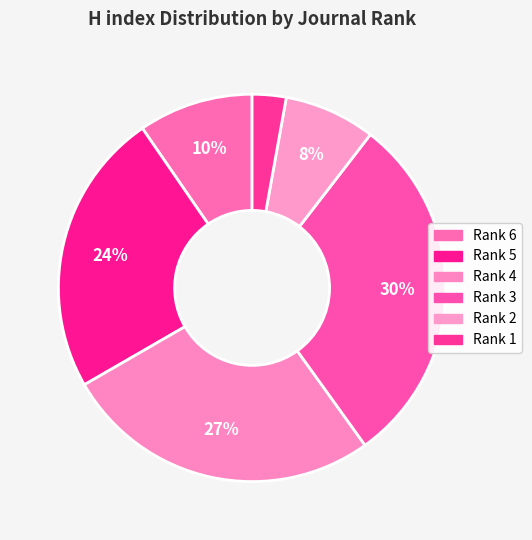

To the nearest percent, what percentage of the pie is Rank 6?

10%